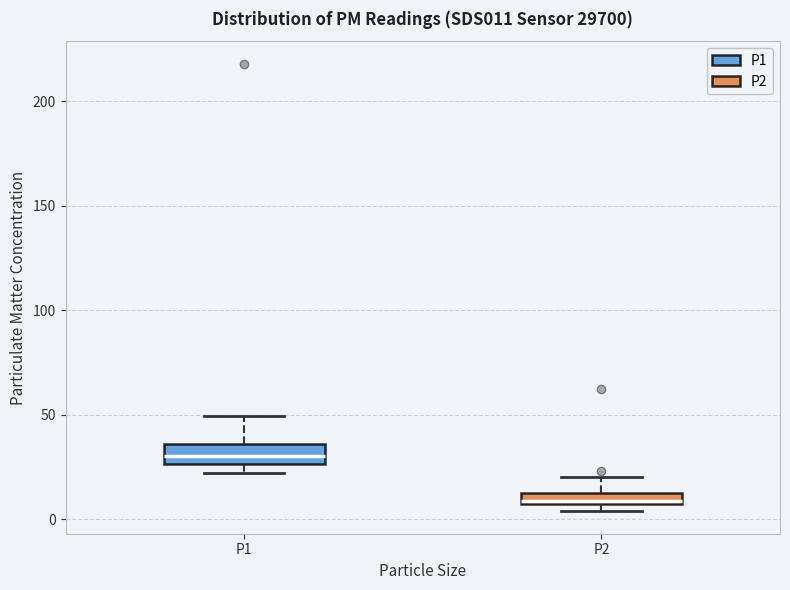

Which box has the lowest median line?

P2